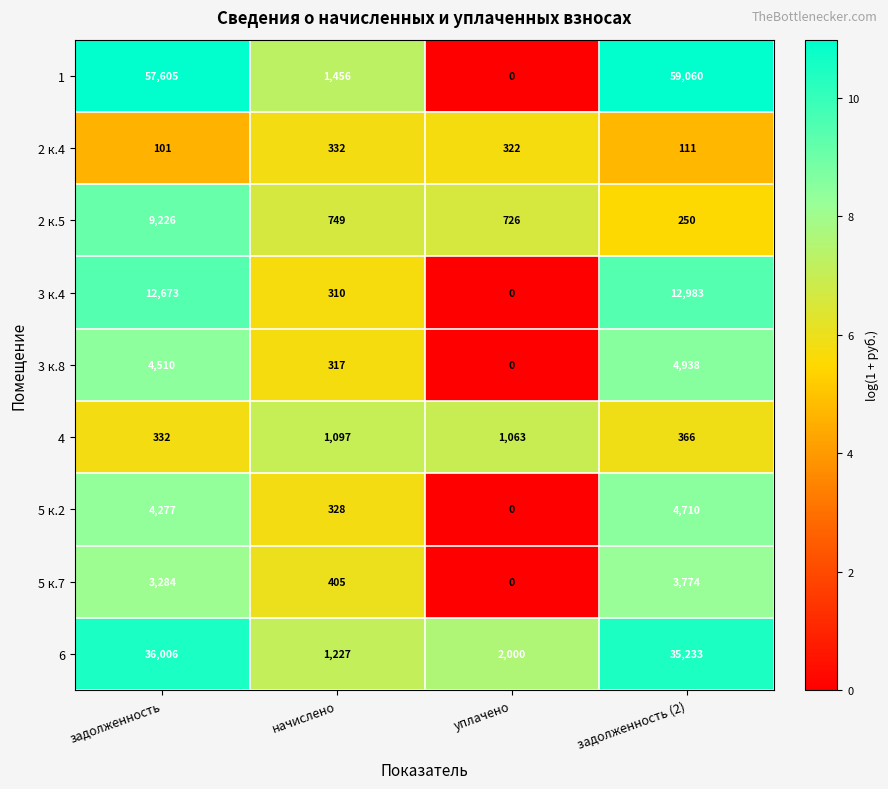

Rank the series at начислено from highest to lowest value.

1, 6, 4, 2 к.5, 5 к.7, 2 к.4, 5 к.2, 3 к.8, 3 к.4